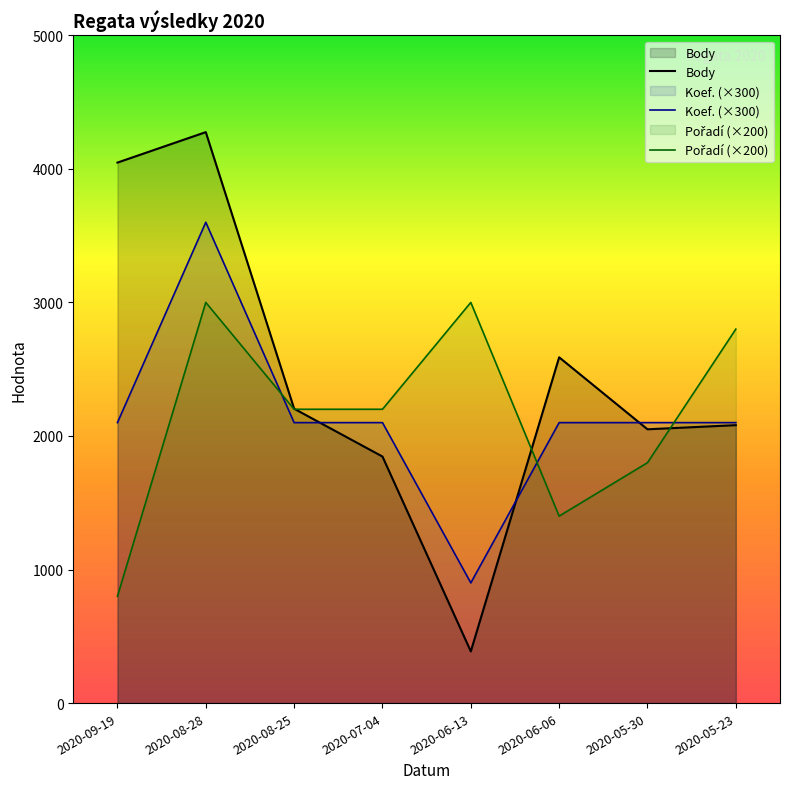

Which series has the largest range (max minus min)?

Body